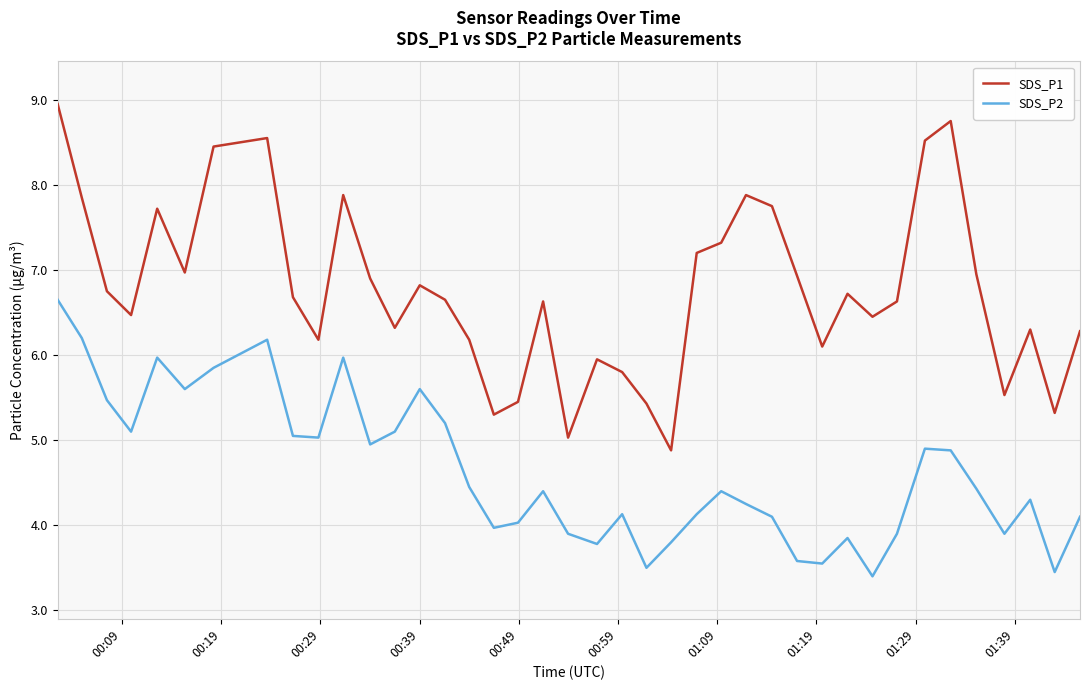

What are all the series names shown in the legend?

SDS_P1, SDS_P2